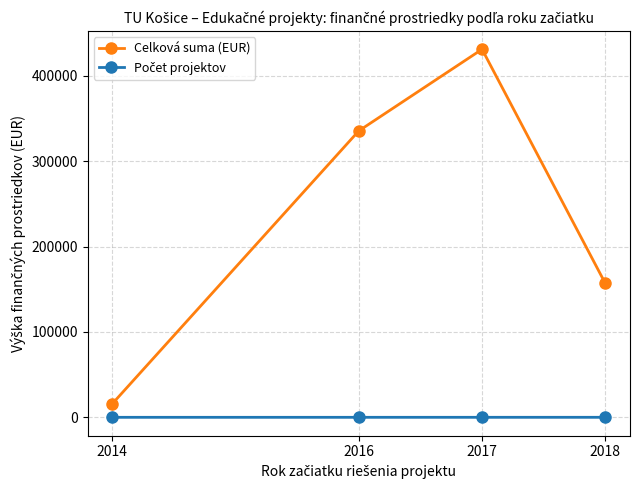

How many values in the Celková suma (EUR) series are below 335500?

2